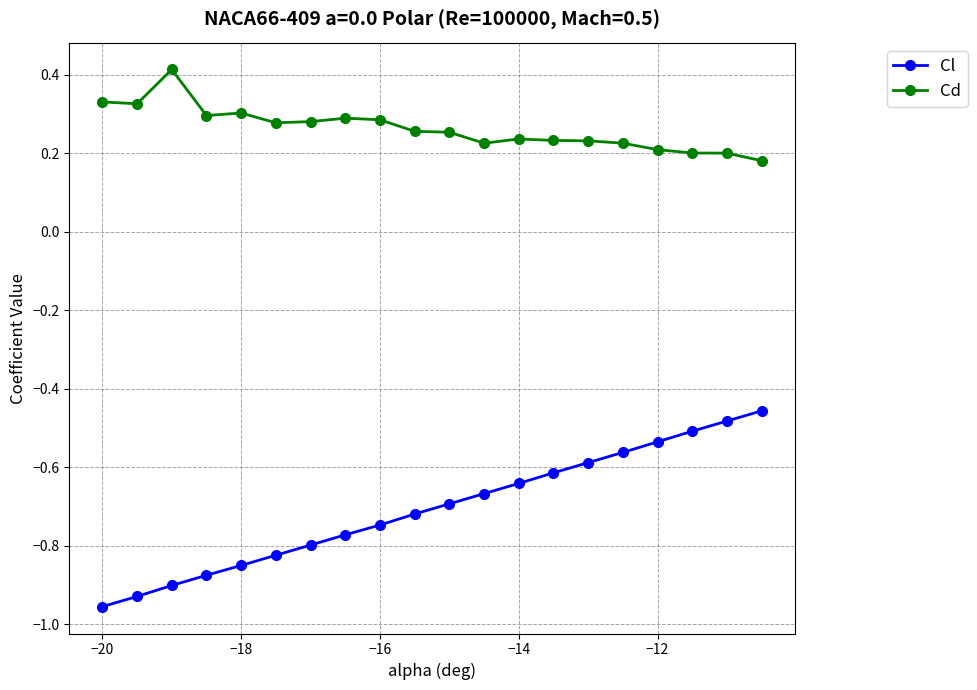

True or false: Cl and Cd cross at least once.

False